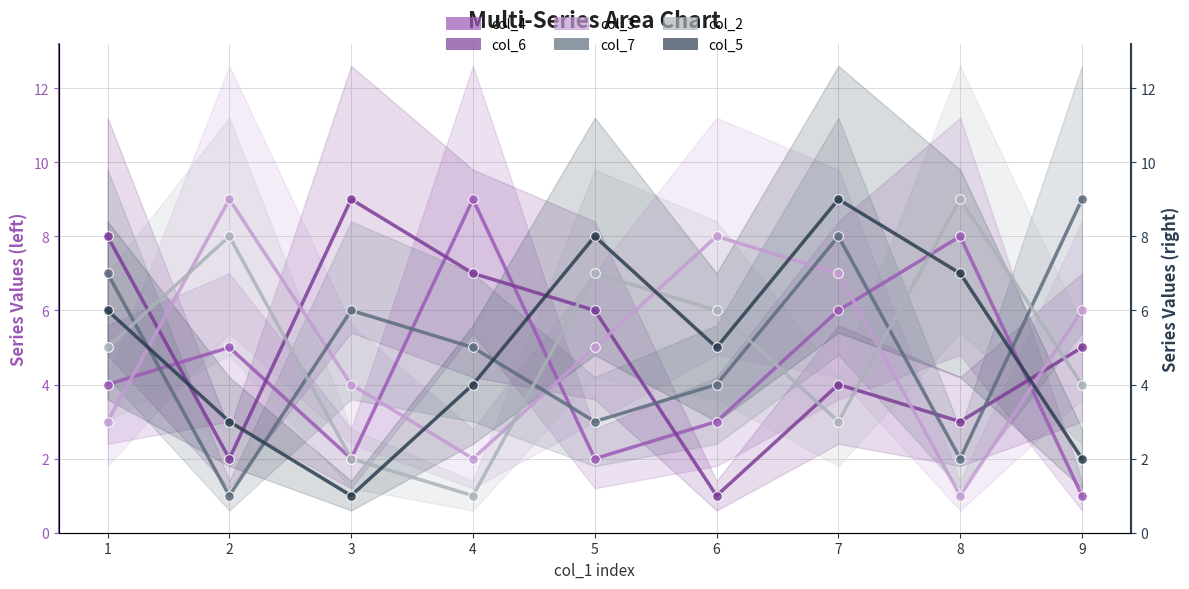

At which category does the chart reach its peak across all series?

4